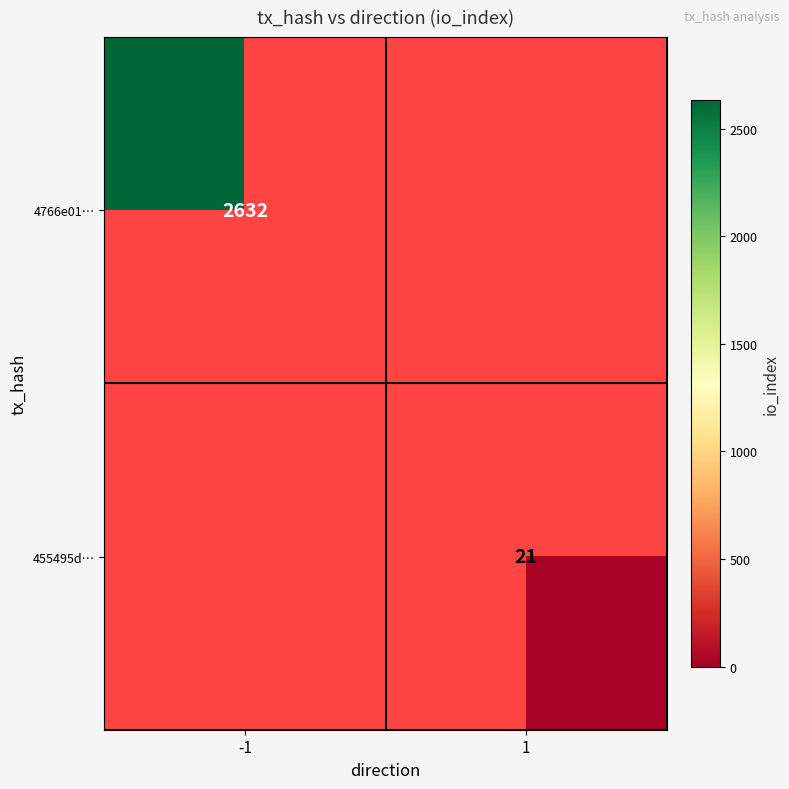

The 4766e01… series shows 1179 at -1. True or false?

False